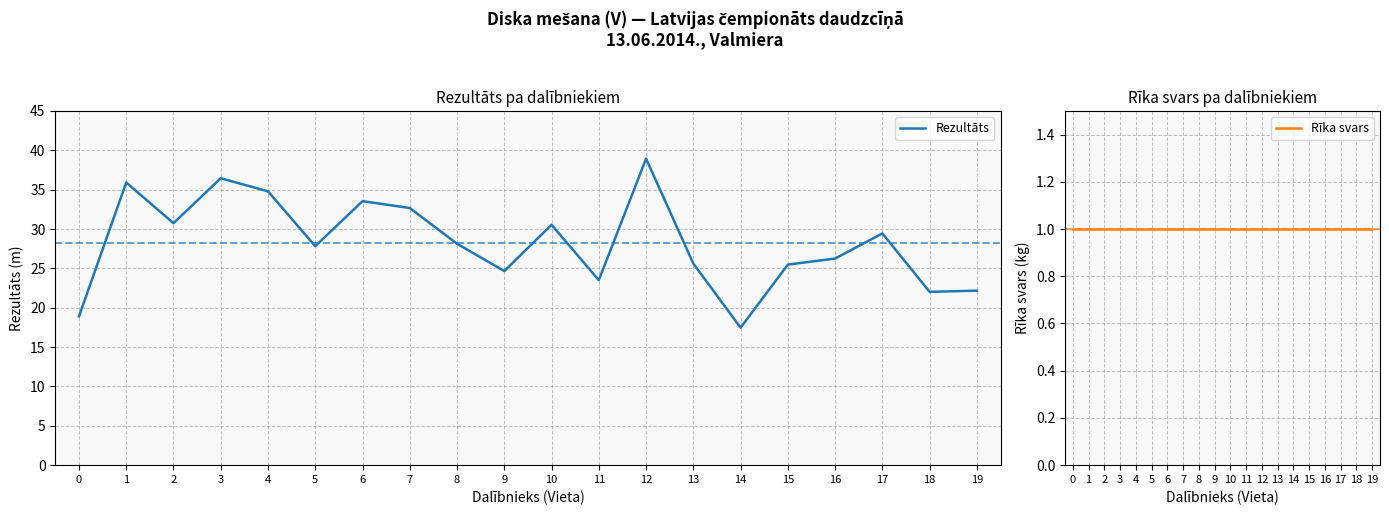

True or false: Rīka svars and Rezultāts cross at least once.

False